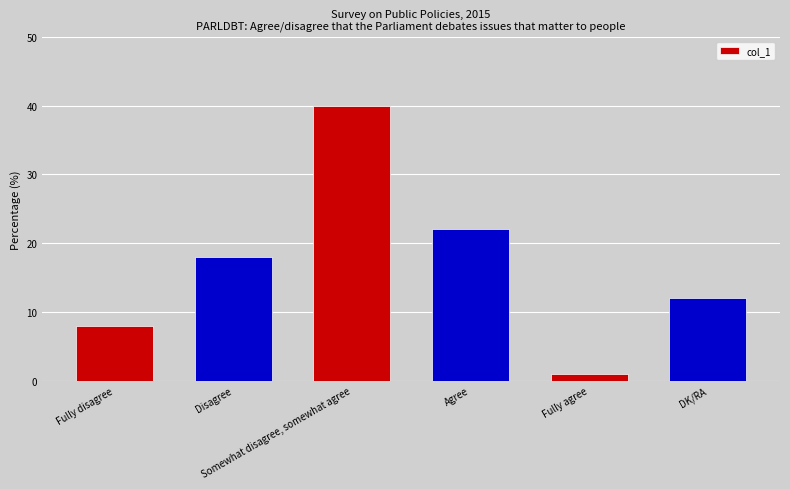

Are the bars grouped side by side (vs. stacked)?

No